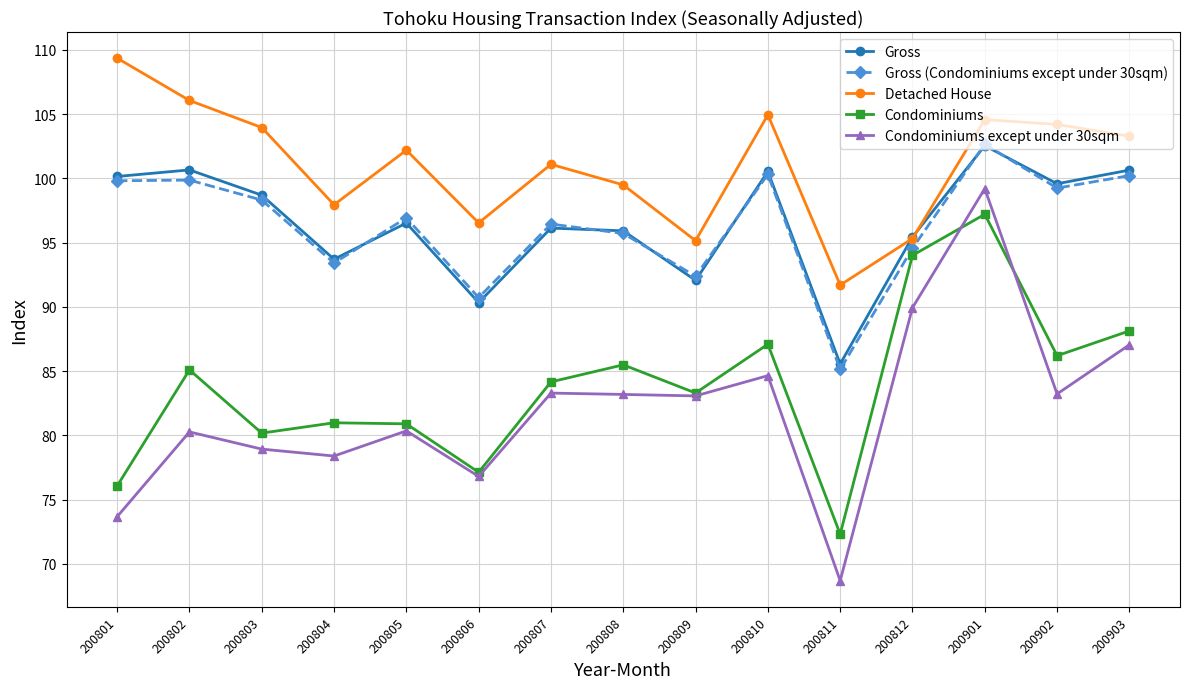

Which series has the widest spread of values?

Condominiums except under 30sqm